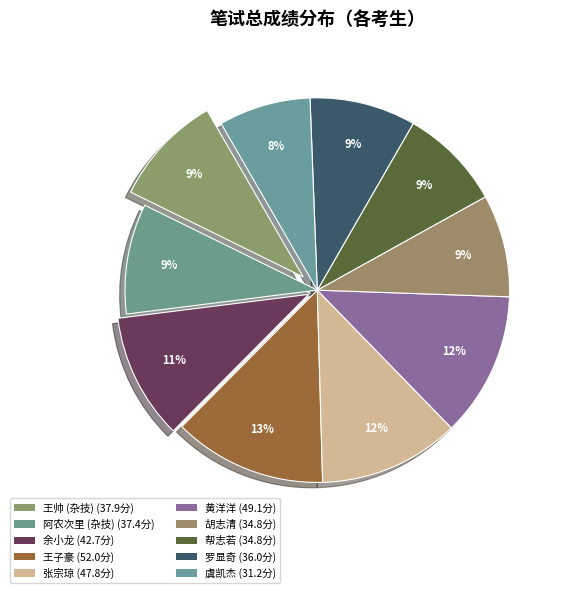

Count the number of slices in the pie.

10